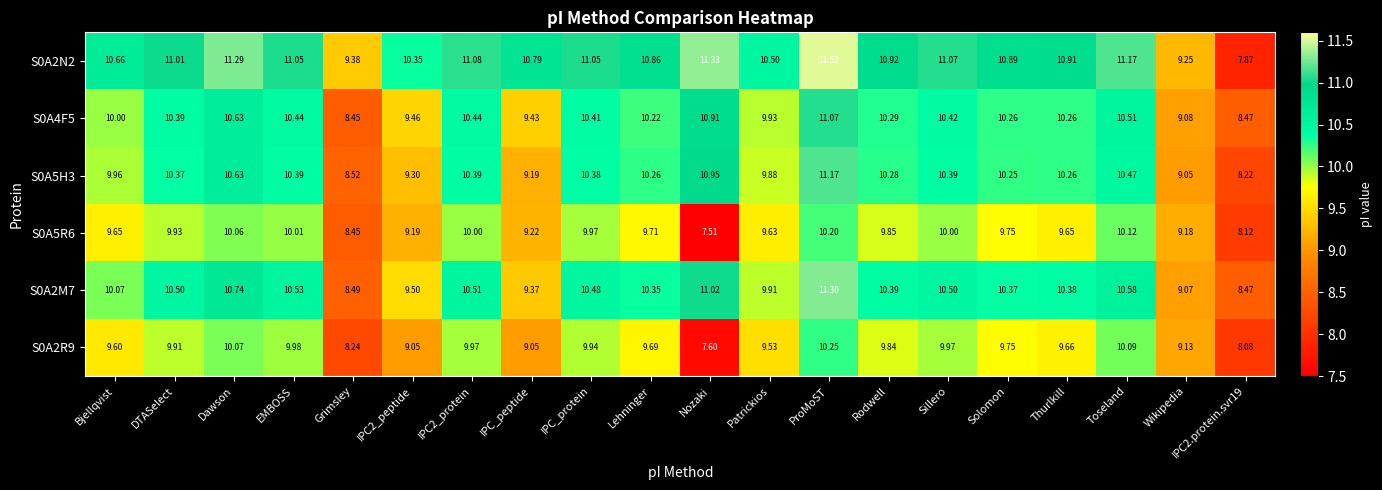

Which category has the highest value across all series?

ProMoST